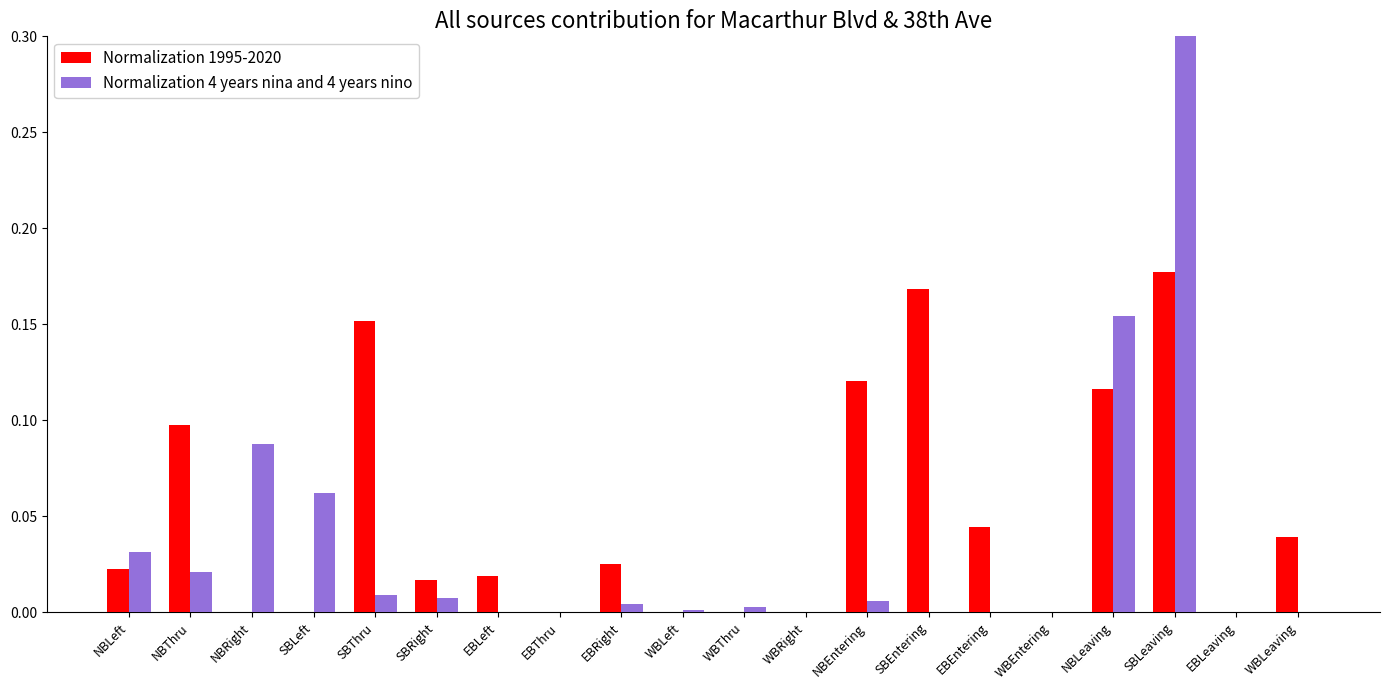

The value of Normalization 4 years nina and 4 years nino at WBLeaving is 0.0. True or false?

True